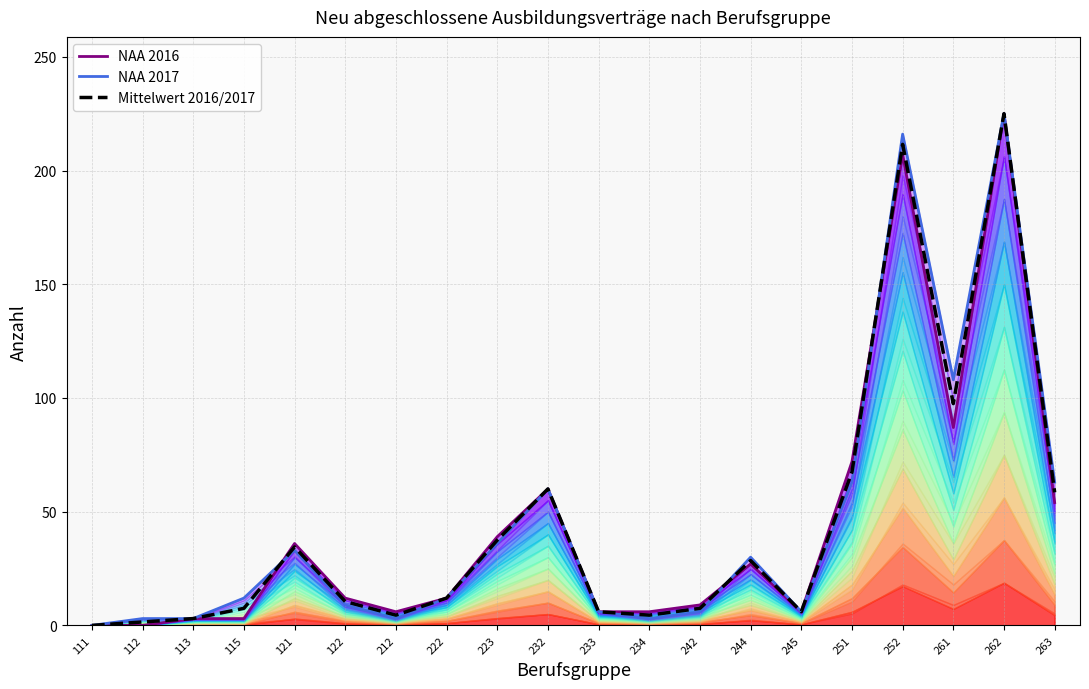

The value of NAA 2016 at 234 is 6.0. True or false?

True